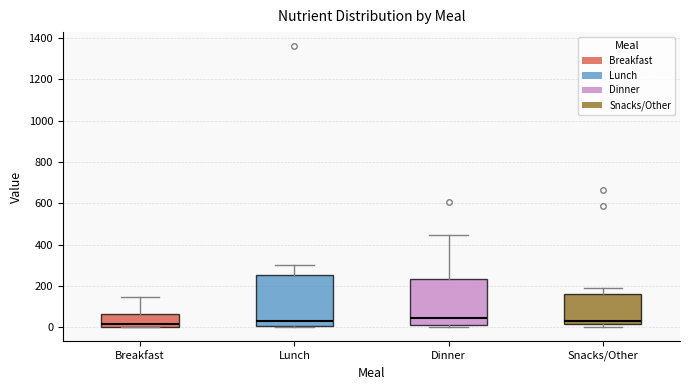

Where is the upper edge of the box for Lunch on the y-axis? The values are not printed on the chart, so give them approximately, as read against the axis.

260